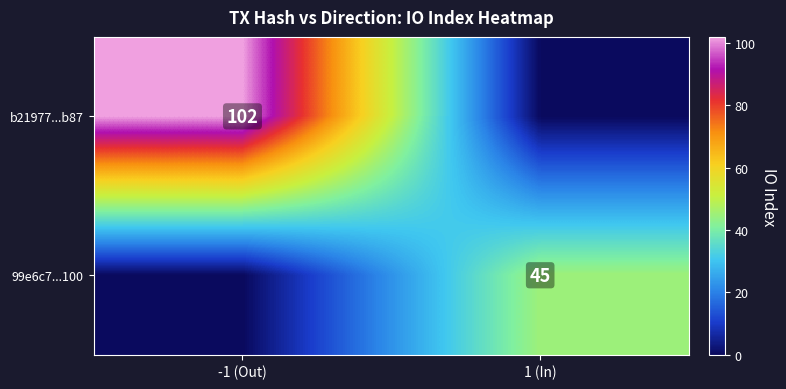

The 99e6c7...100 series shows 45 at 1 (In). True or false?

True